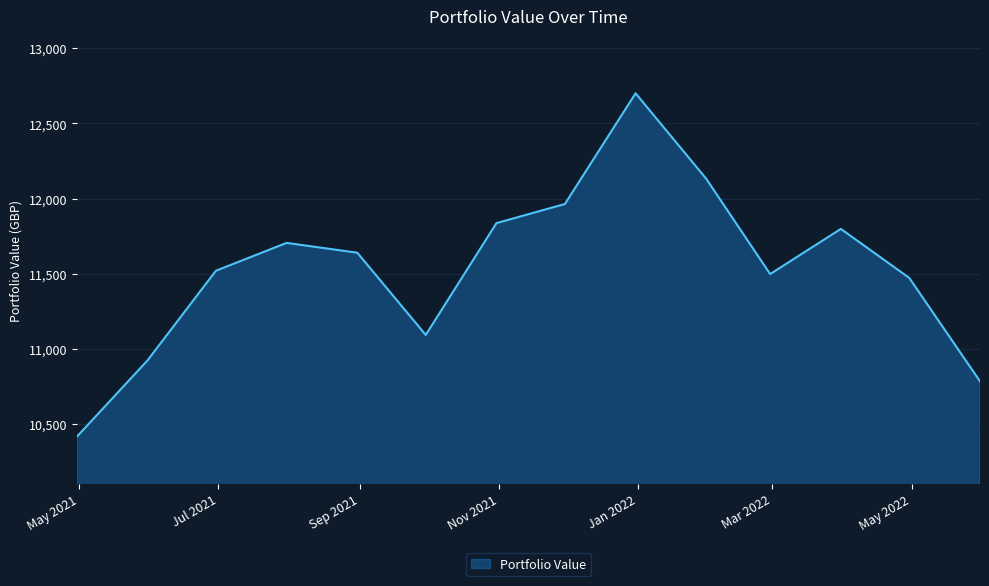

What is the difference between the maximum and minimum values?

2285.2